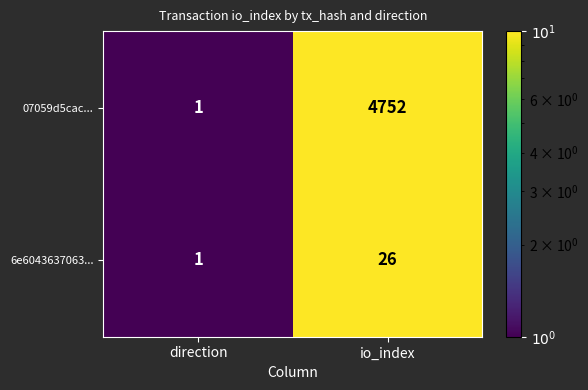

What is the sum of the 07059d5cac... values at io_index and direction?

4753